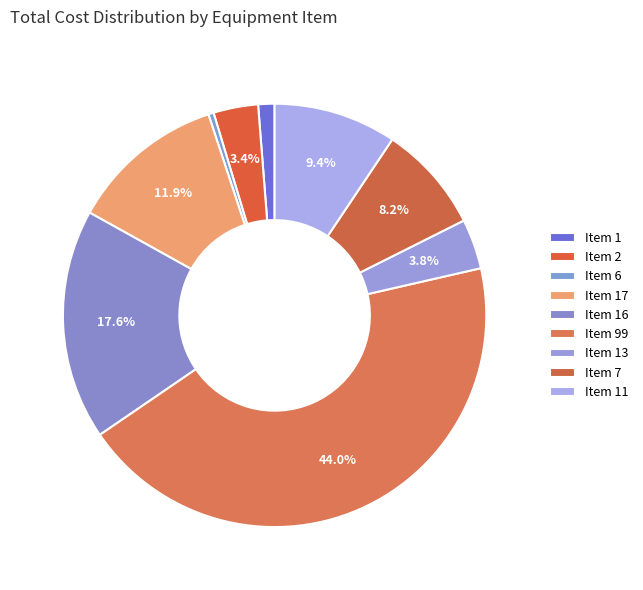

How many slices are in this pie chart?

9